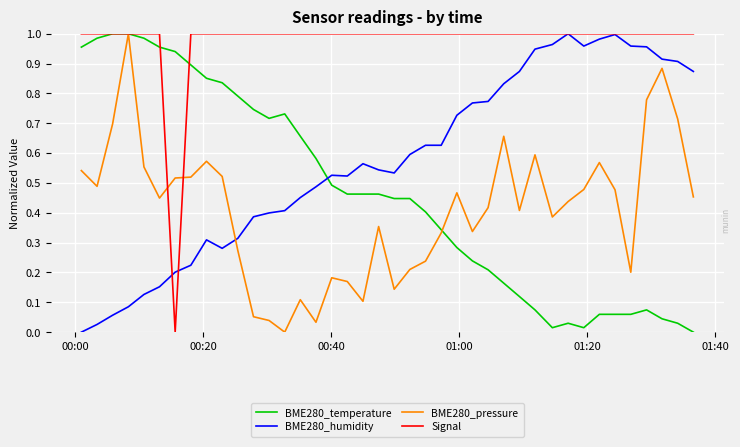

True or false: BME280_temperature and BME280_pressure intersect in this chart.

True